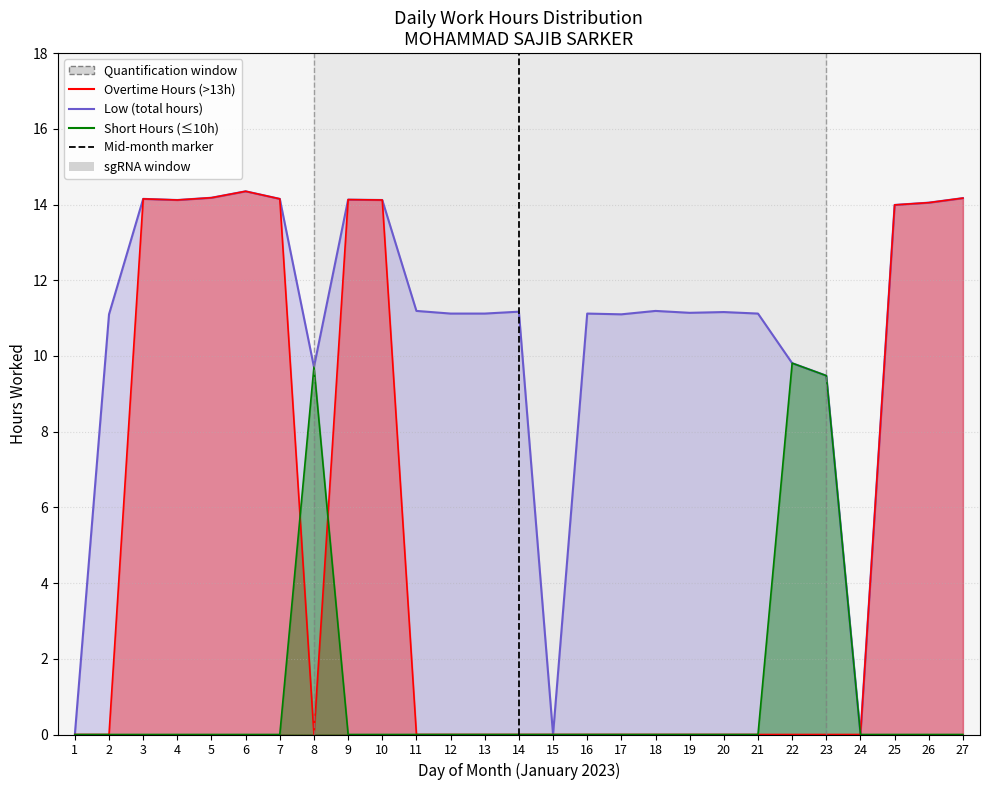

How many categories are shown in the chart?

27